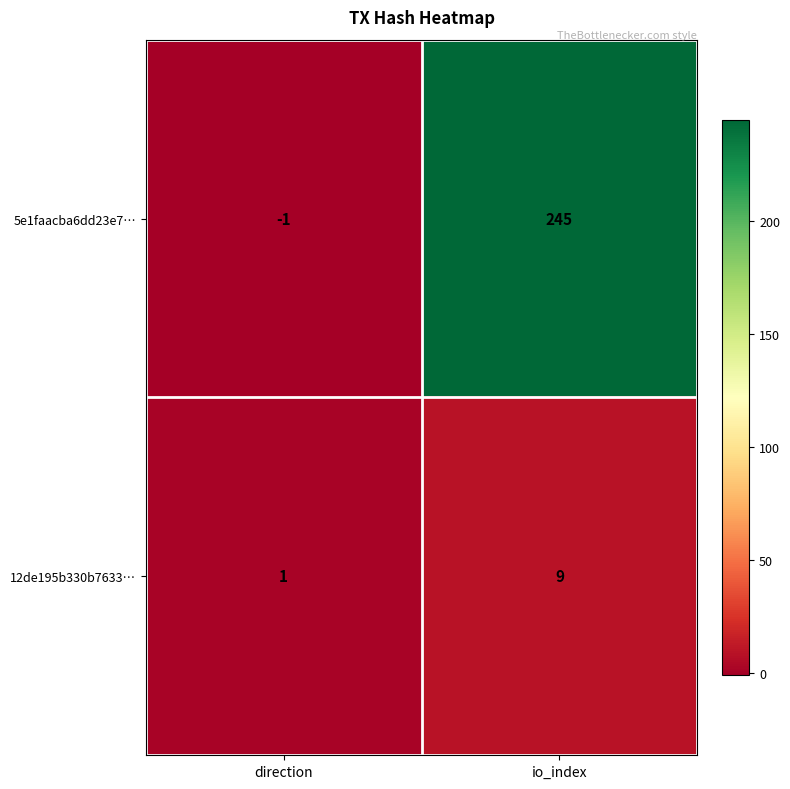

What is the difference between the 5e1faacba6dd23e7… values at direction and io_index?

246